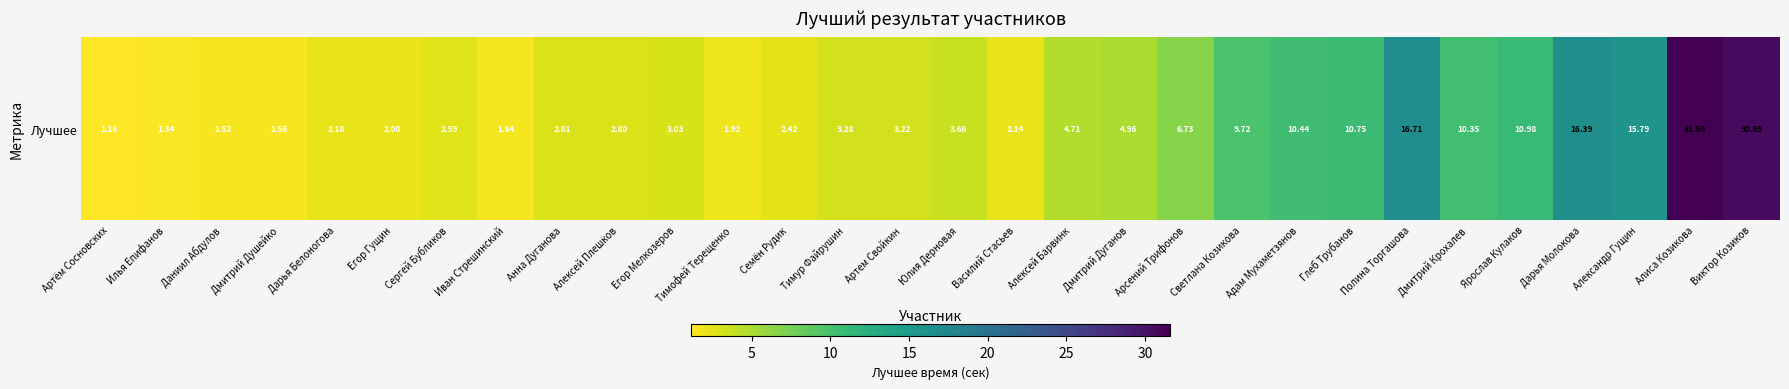

Is it true that the value at Светлана Козикова is 5.4?

False